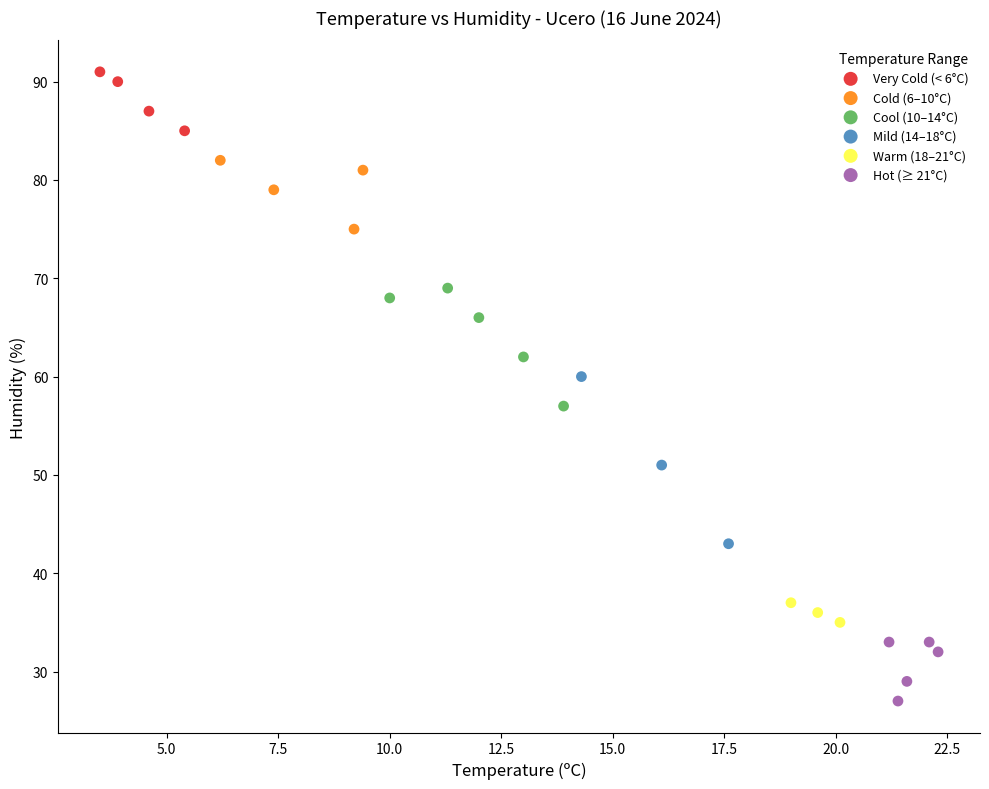

Which series reaches the maximum Y coordinate?

Very Cold (< 6°C)